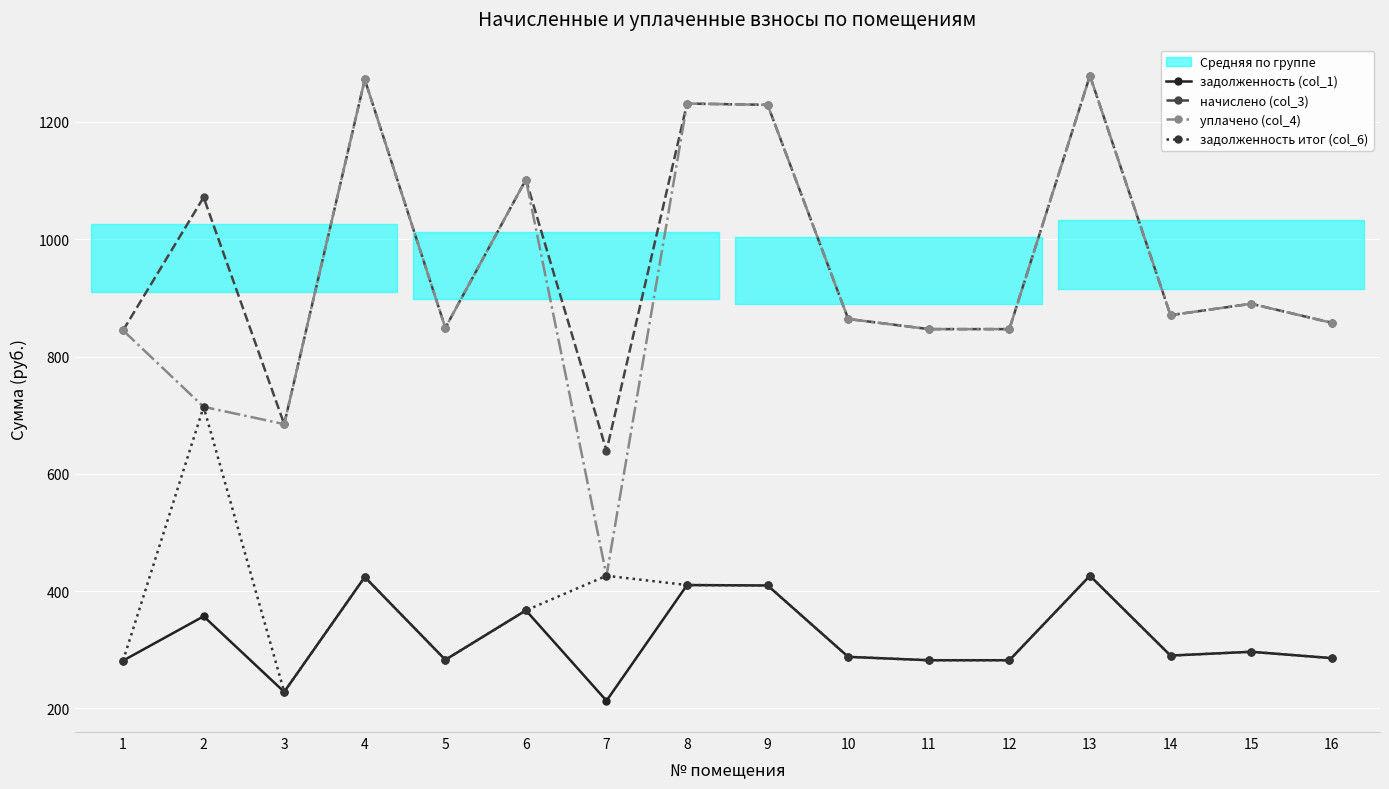

True or false: задолженность (col_1) and уплачено (col_4) cross at least once.

False